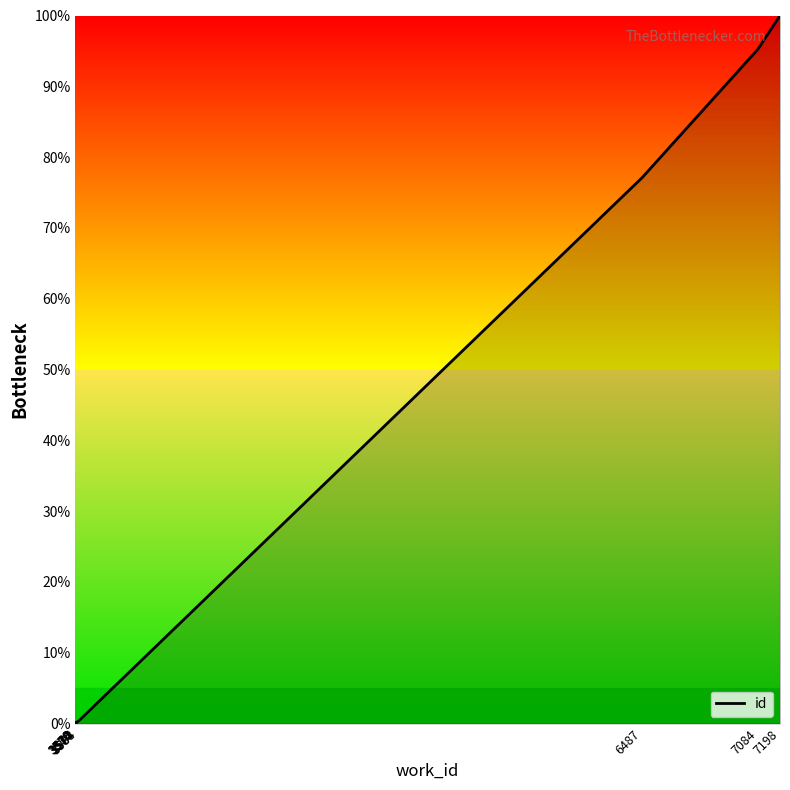

What is the sum of all values?

273.7